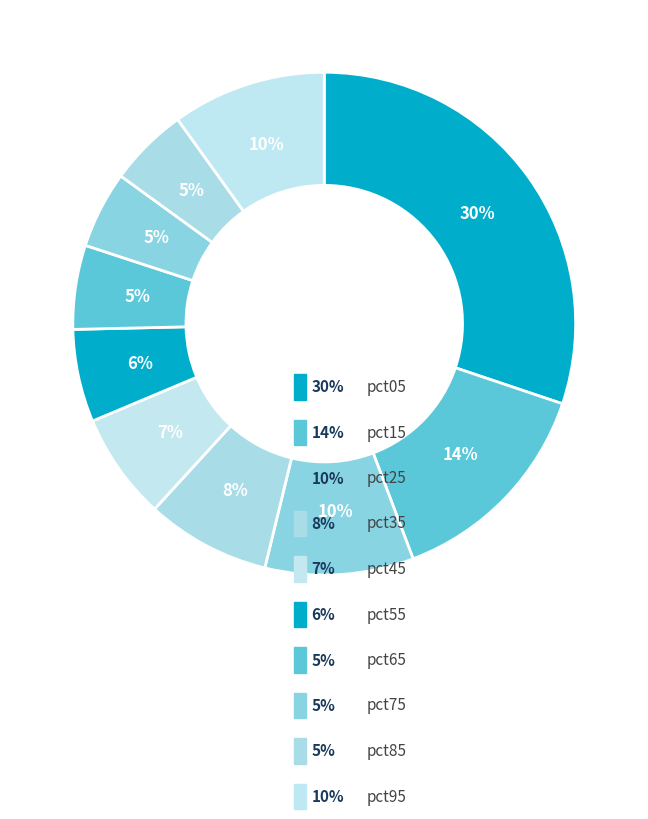

Which category has the smallest portion of the pie?

pct75